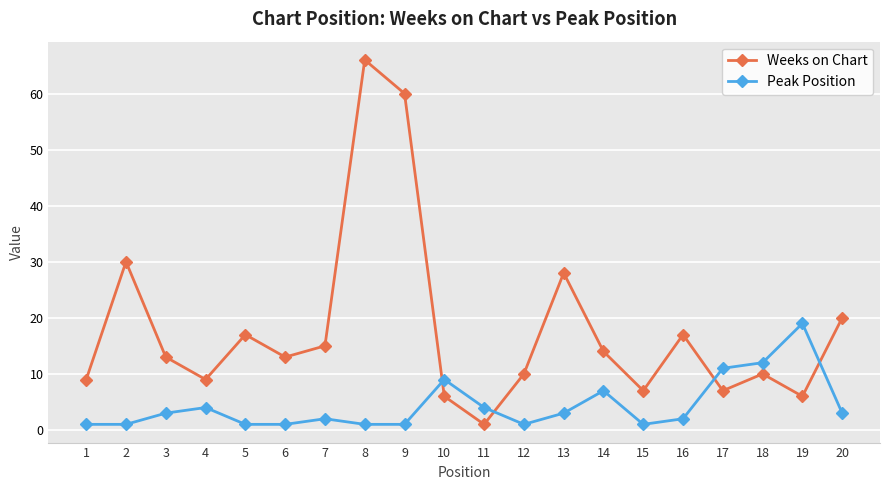

Which series has the largest range (max minus min)?

Weeks on Chart